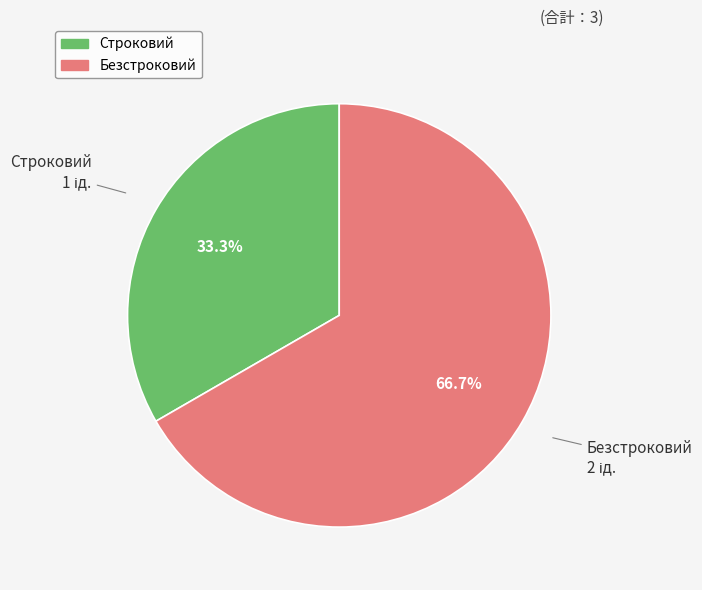

Between Строковий and Безстроковий, which is larger?

Безстроковий